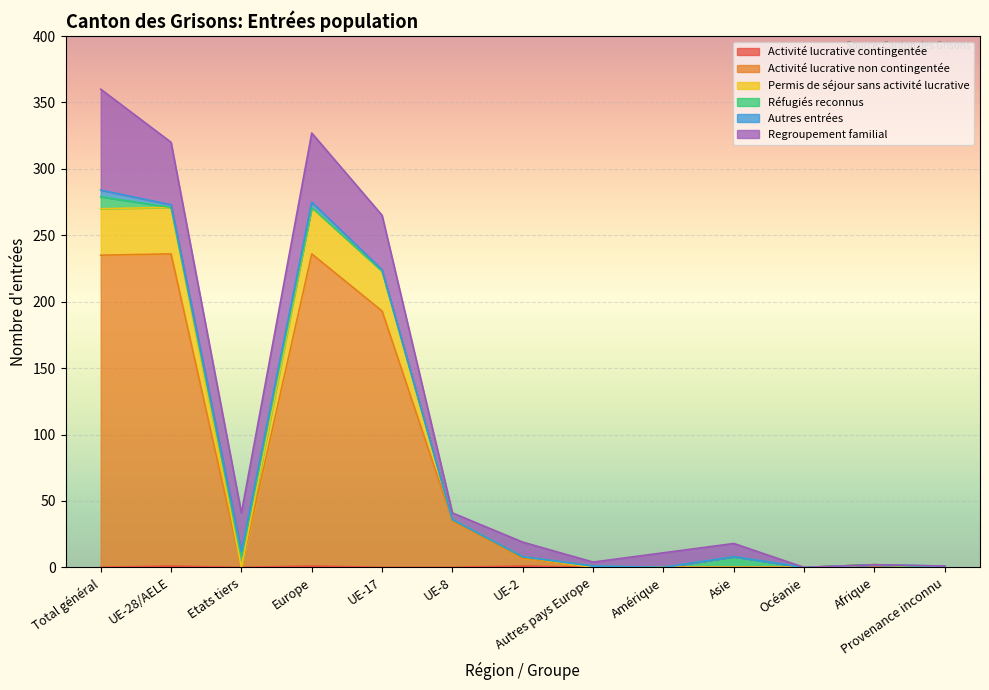

True or false: Permis de séjour sans activité lucrative and Activité lucrative non contingentée cross at least once.

False